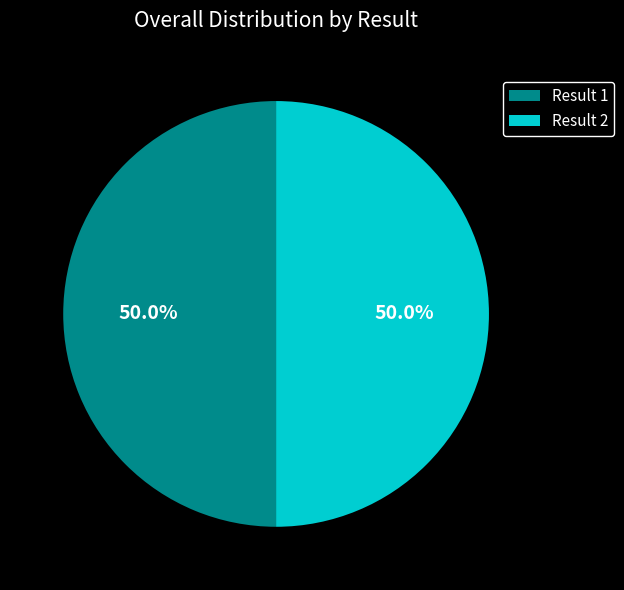

What is the ratio of the value at Result 1 to the value at Result 2?

1.0